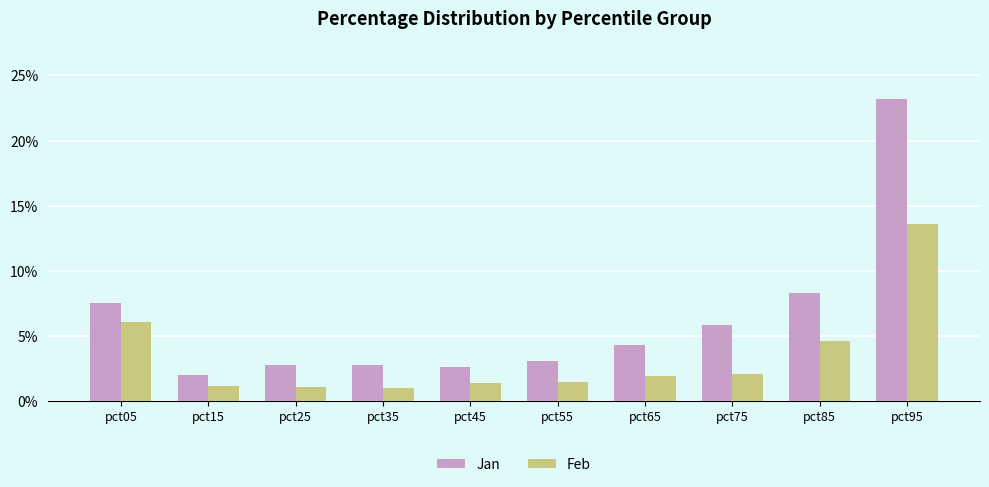

What are all the series names shown in the legend?

Jan, Feb